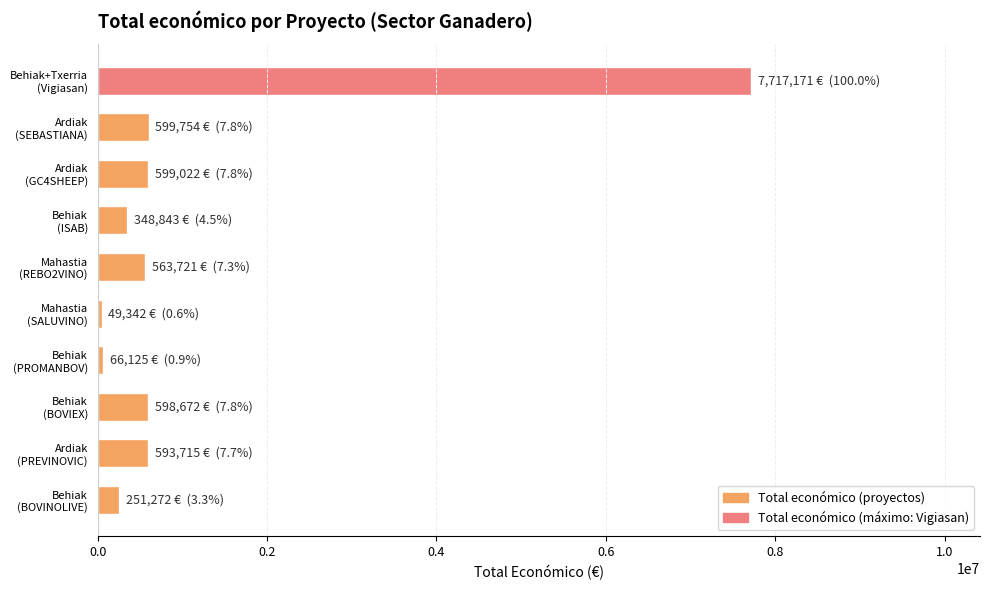

What is the sum of all values?

11387637